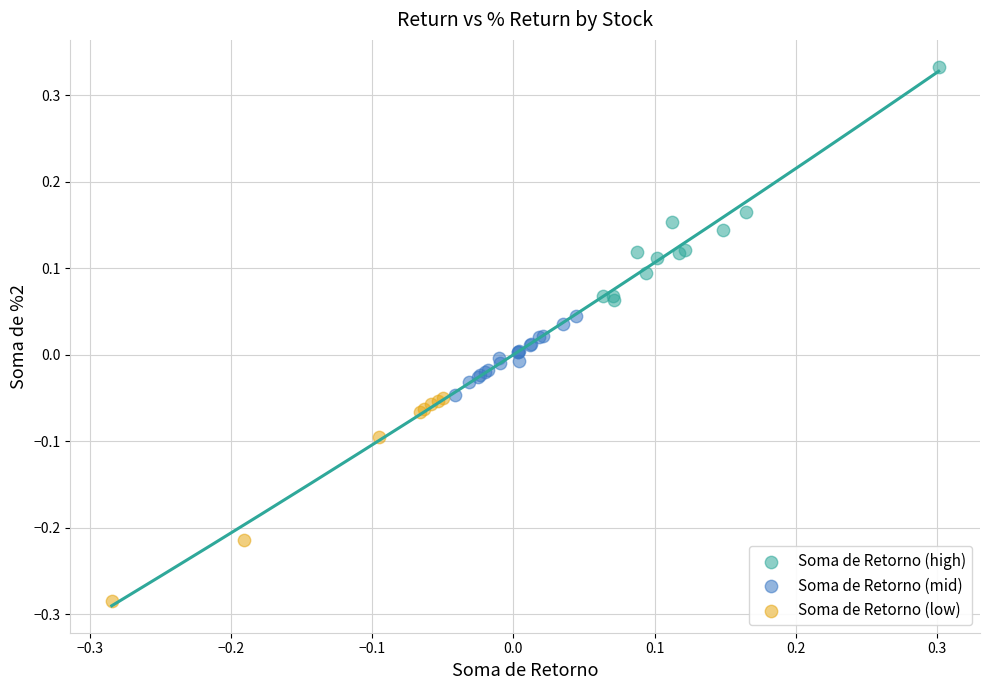

Which series contains the highest Y value?

Soma de Retorno (high)